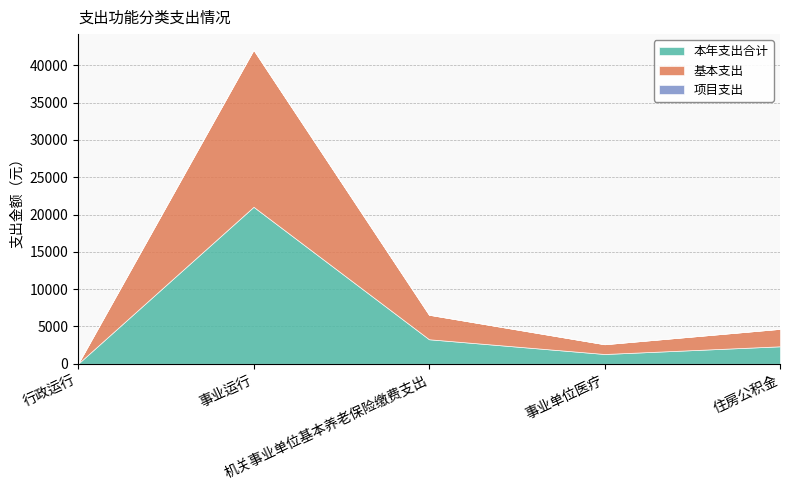

Which series has the largest total across all categories?

本年支出合计